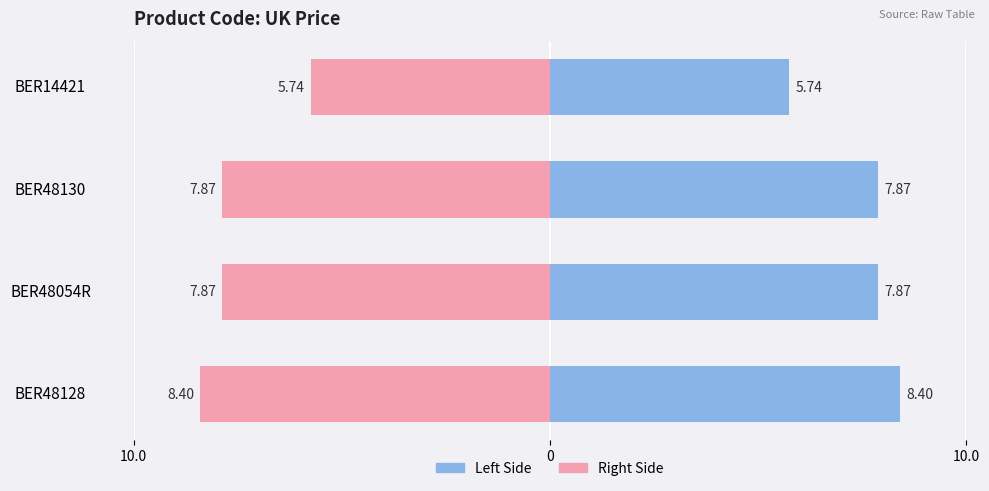

The UK Price (Right) series shows -10.2 at BER14421. True or false?

False